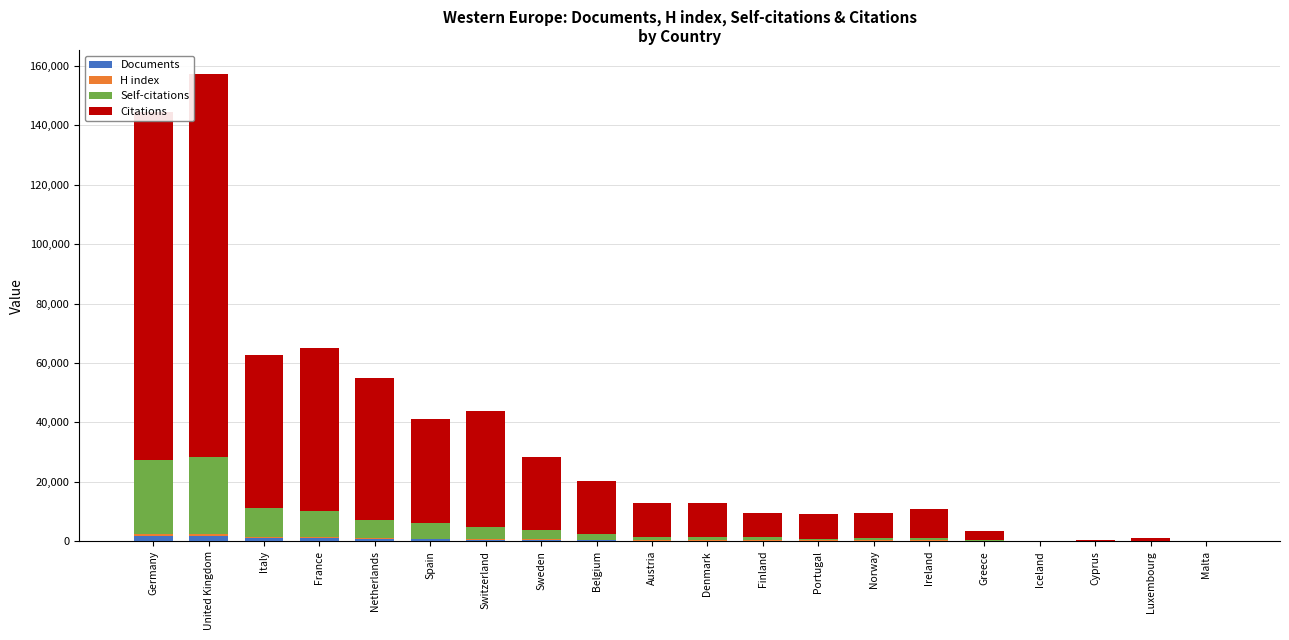

Is it true that H index equals 356 at Italy?

True